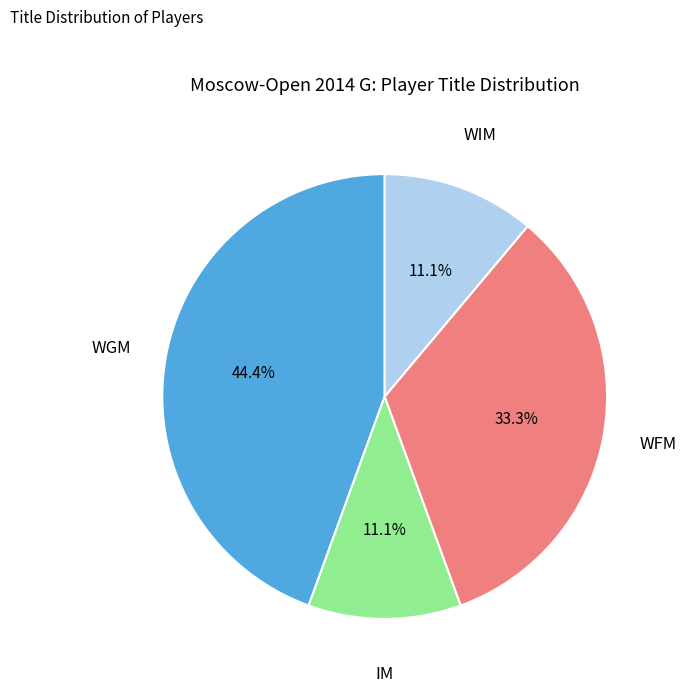

To the nearest percent, what is the difference between the largest and smallest slice percentages?

33%